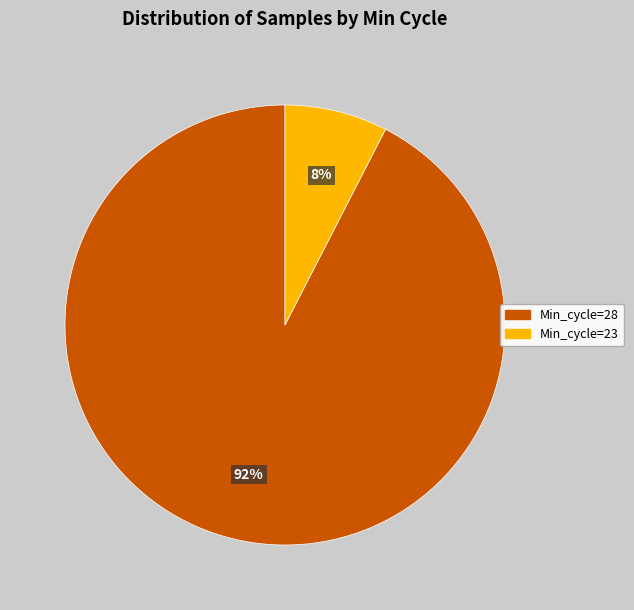

Is there any slice that represents more than half of the pie?

Yes